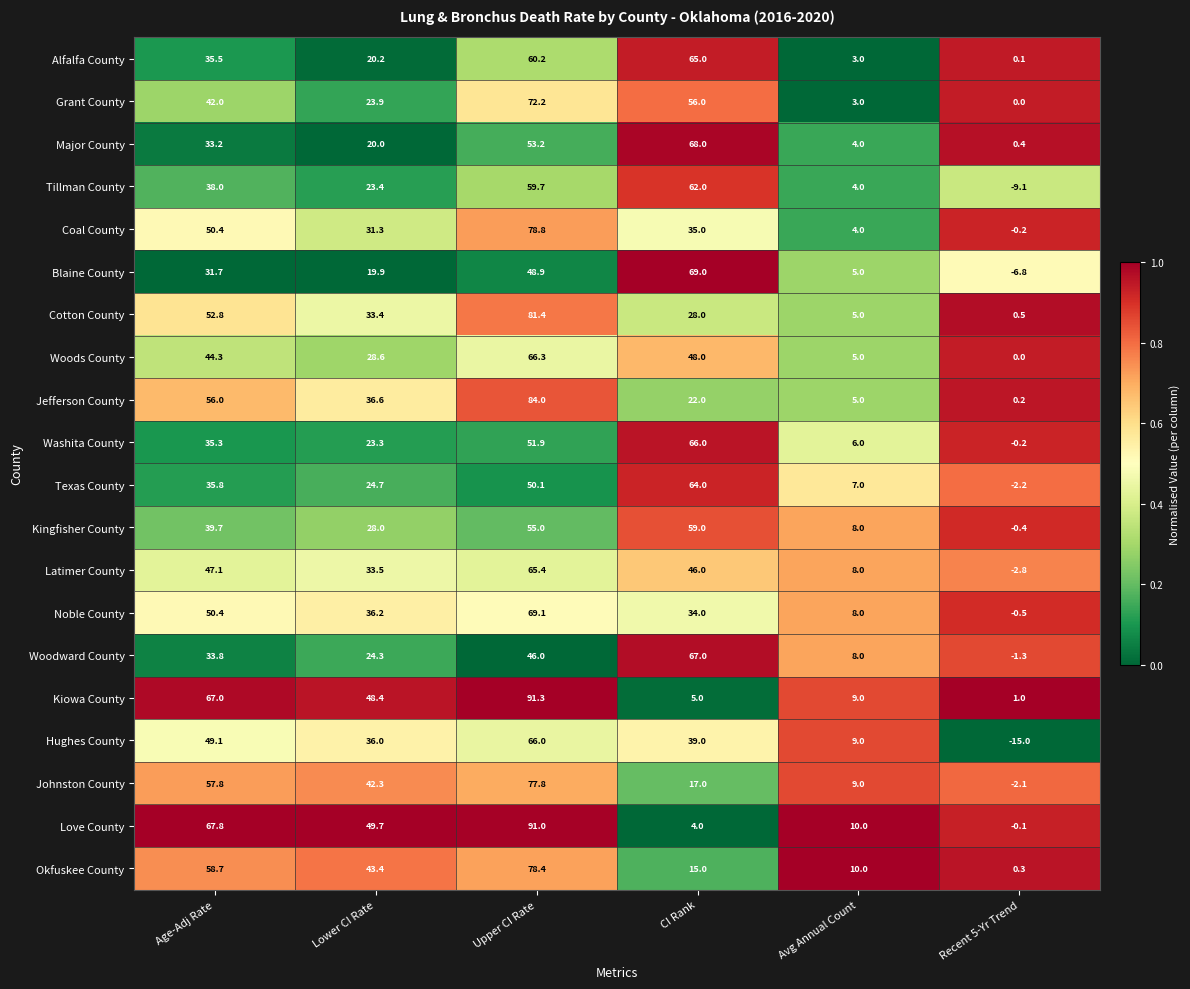

How many positive values does the Noble County series have?

5